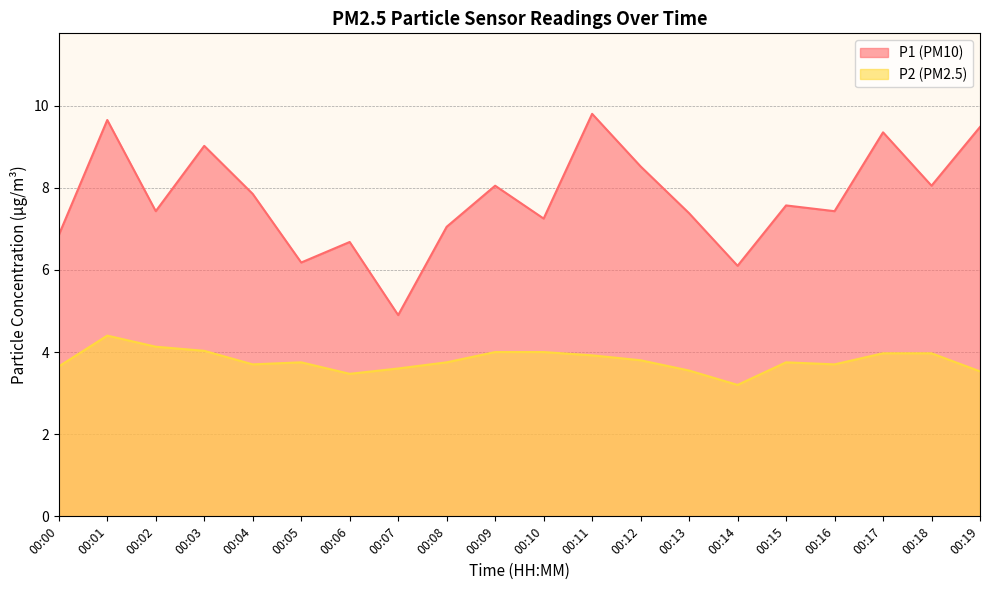

Rank the categories by P1 value from highest to lowest.

00:11, 00:01, 00:19, 00:17, 00:03, 00:12, 00:09, 00:18, 00:04, 00:15, 00:02, 00:16, 00:13, 00:10, 00:08, 00:00, 00:06, 00:05, 00:14, 00:07